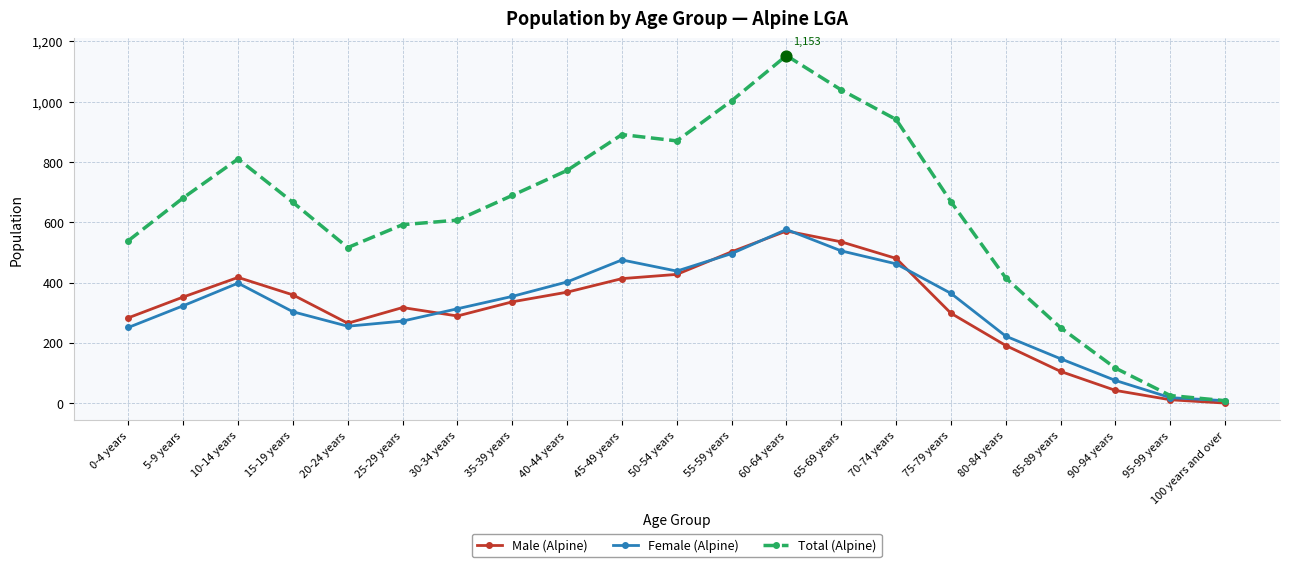

What are all the series names shown in the legend?

Male (Alpine), Female (Alpine), Total (Alpine)